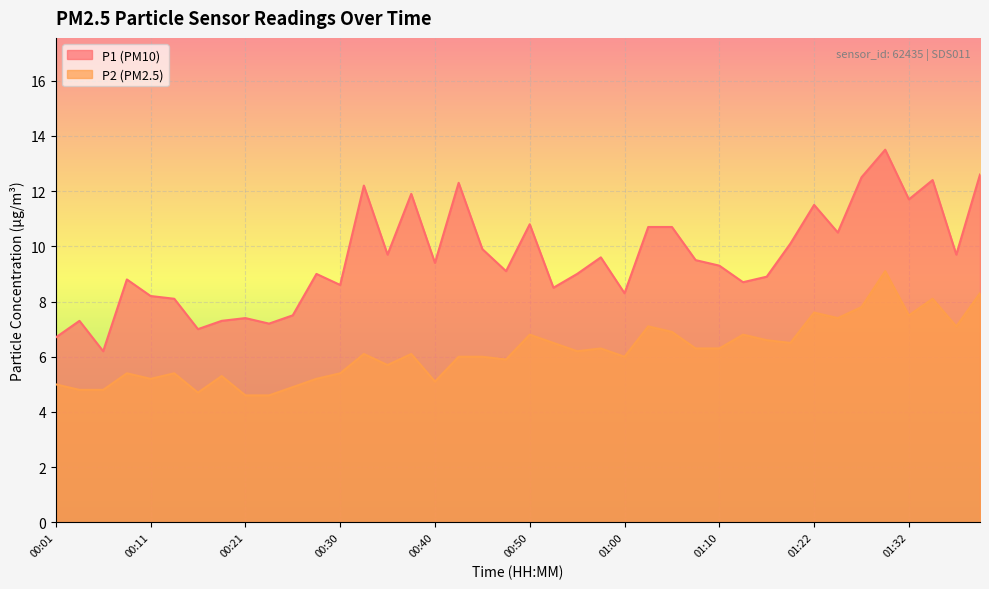

What is the label of the 6th point from the right?

01:27